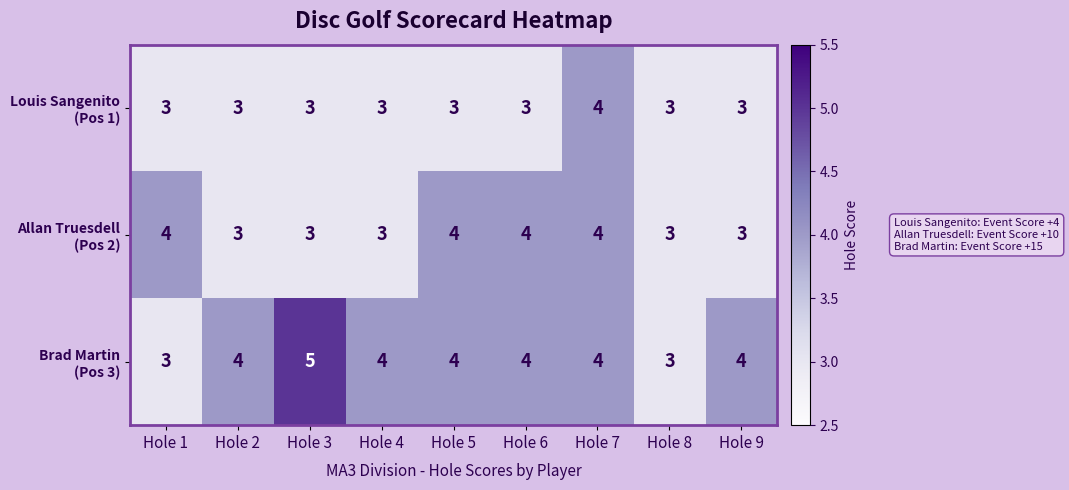

At which category is the sum across all series the highest?

Hole 7